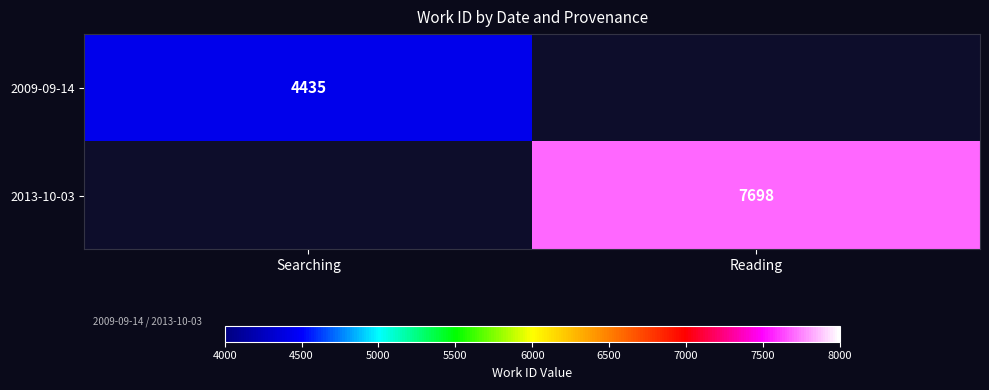

Is the value of 2009-09-14 at Searching greater than the value of 2013-10-03 at Reading?

No